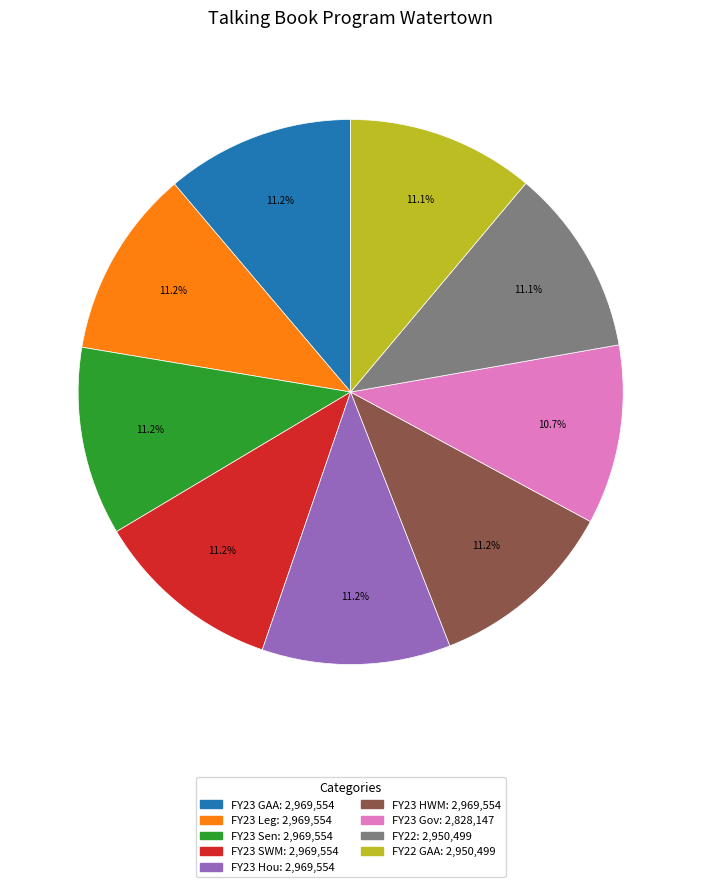

Is there any slice that represents more than half of the pie?

No